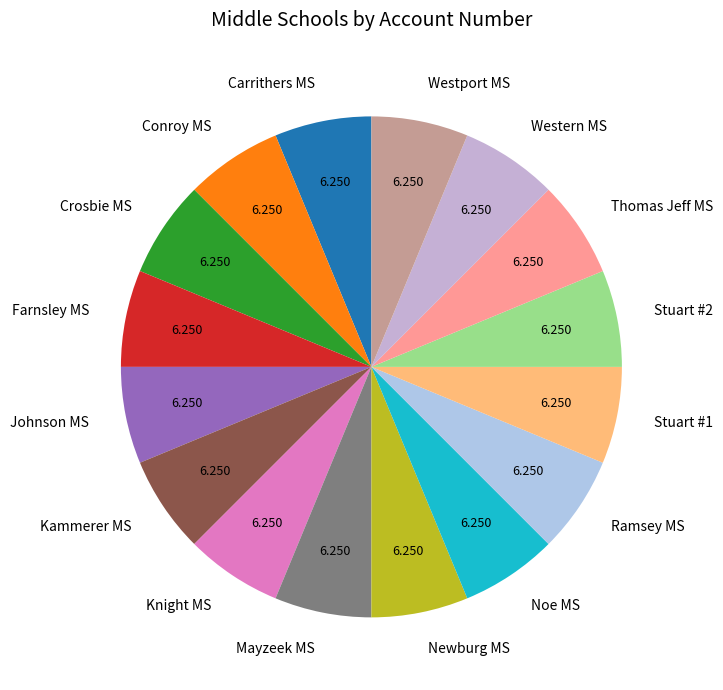

Does Stuart #2 account for over 50% of the chart?

No